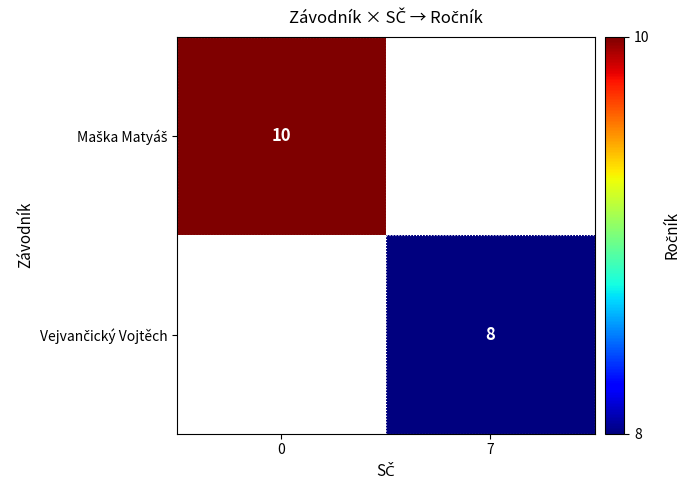

Which series has the widest spread of values?

Maška Matyáš